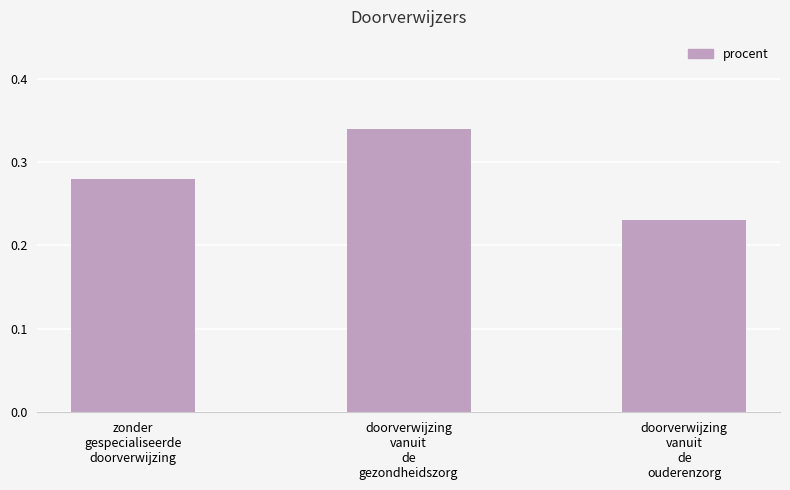

What is the sum of all values?

0.9